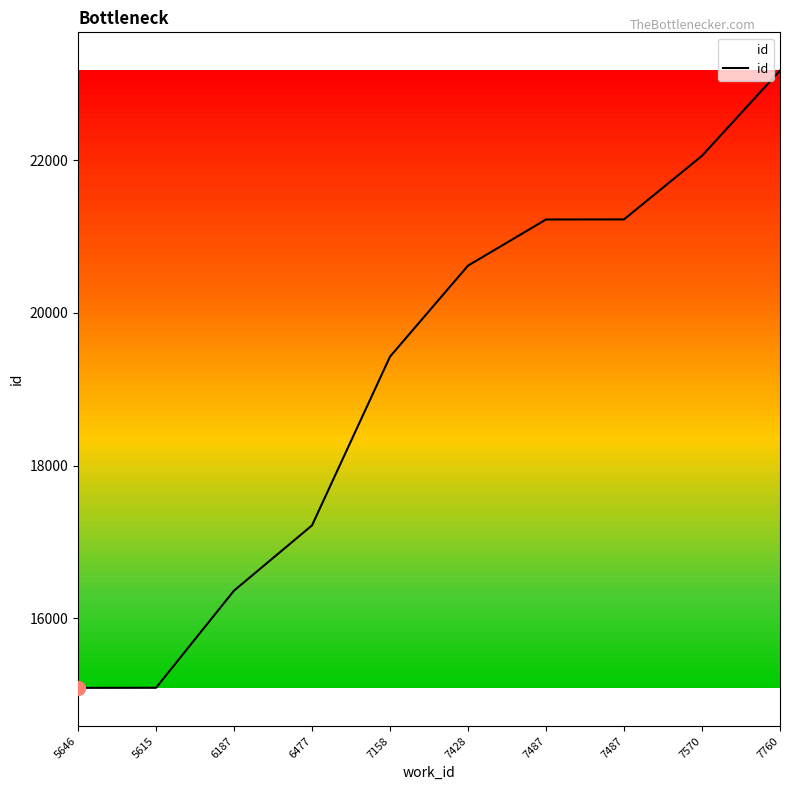

How many lines are shown in the chart?

1